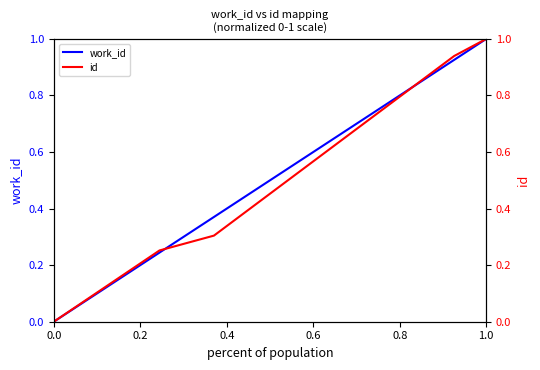

Which series has the widest spread of values?

work_id